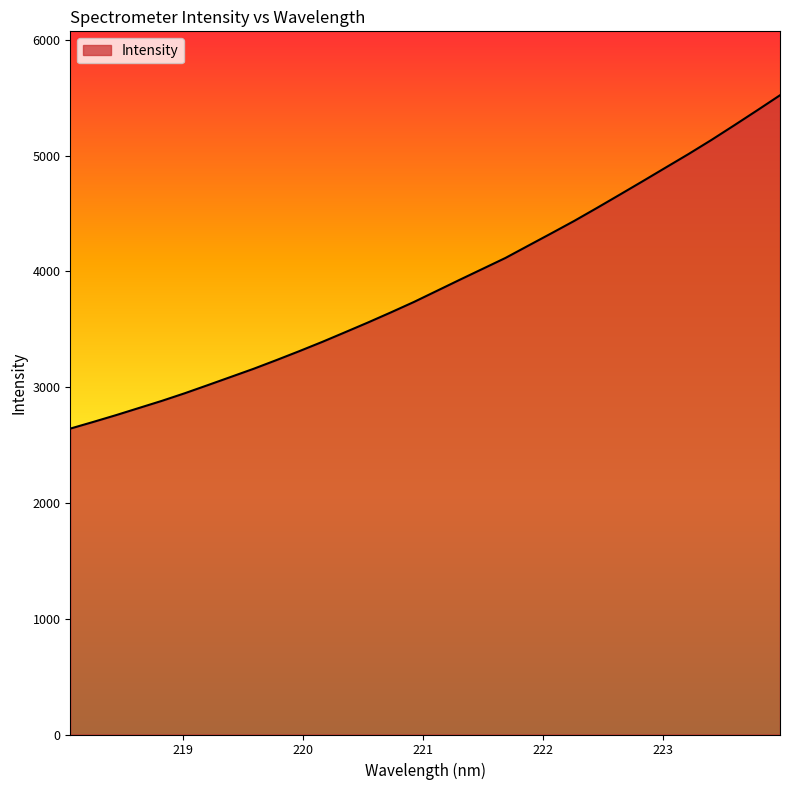

What is the greatest value displayed?

5522.1